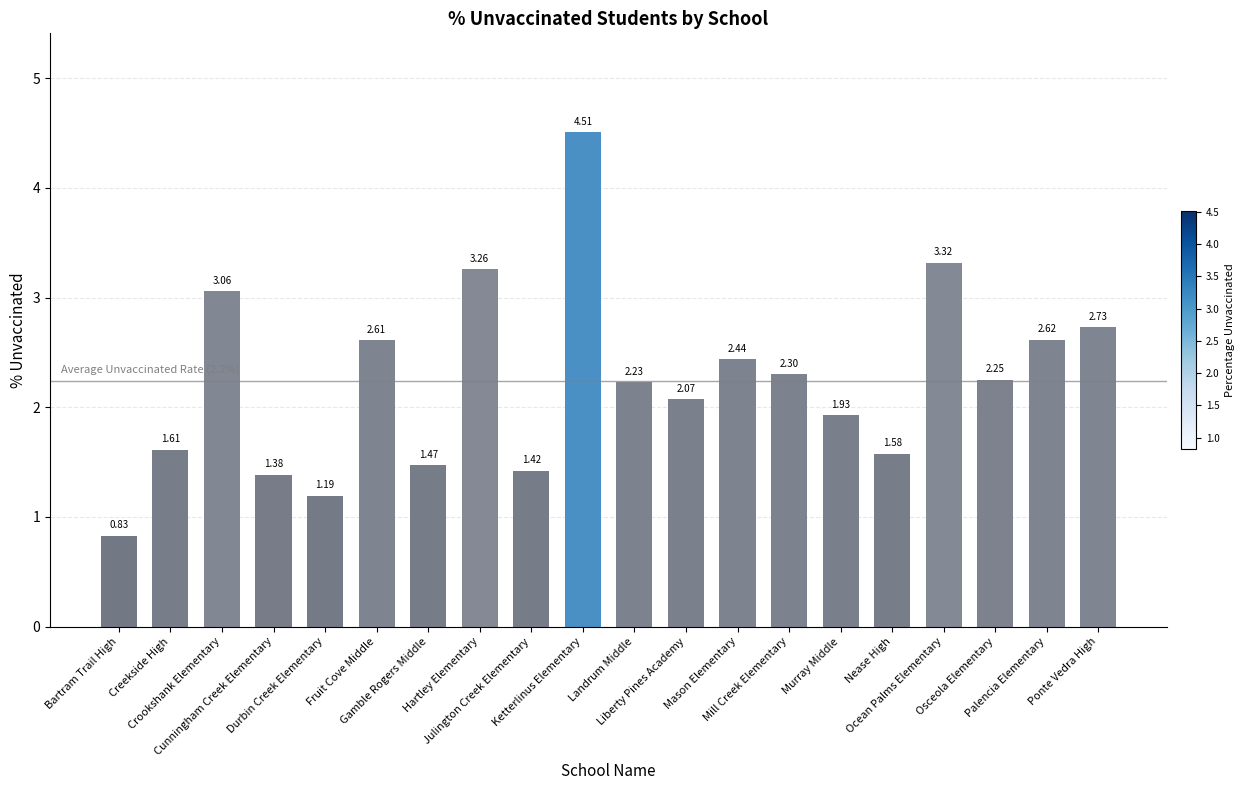

What is the difference between the maximum and minimum values?

3.7